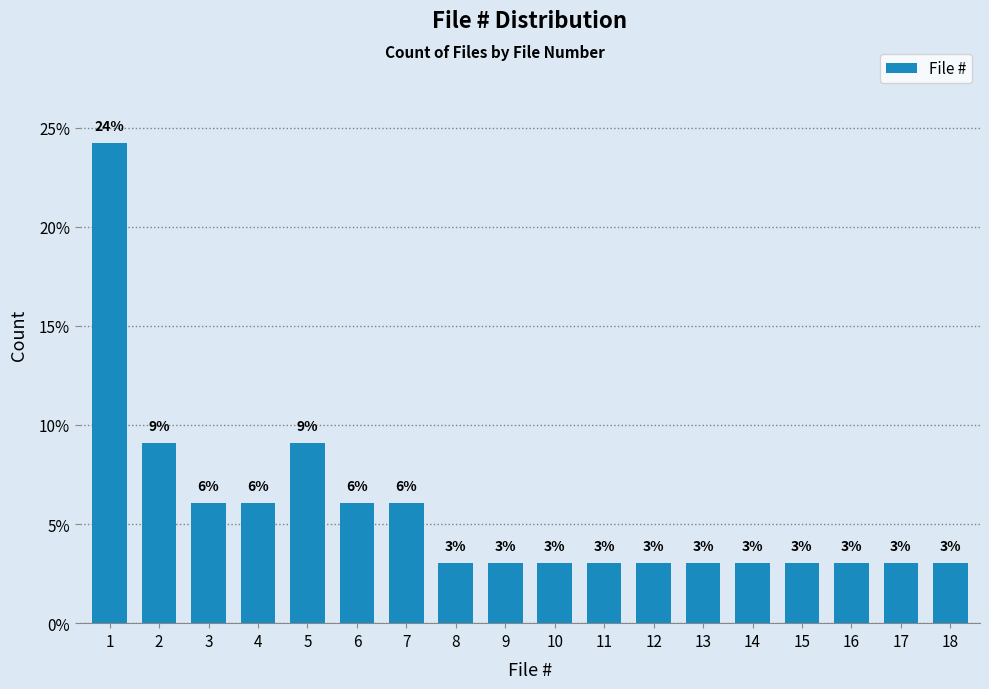

What is the value of the 13th bar from the left?

3.0